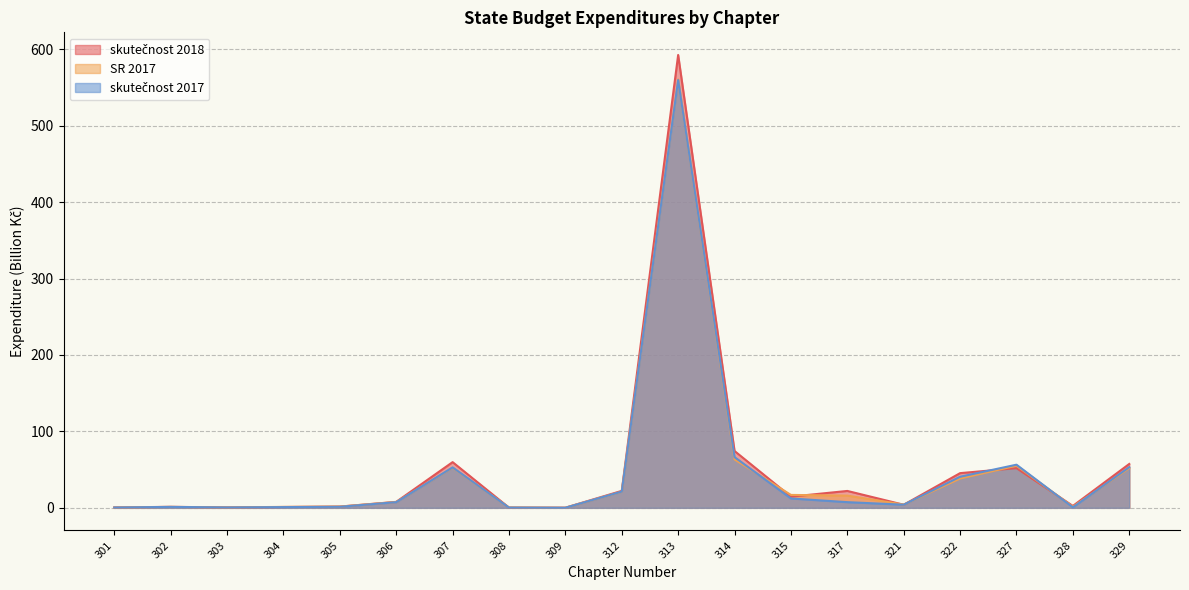

What are all the series names shown in the legend?

skutečnost 2018, SR 2017, skutečnost 2017